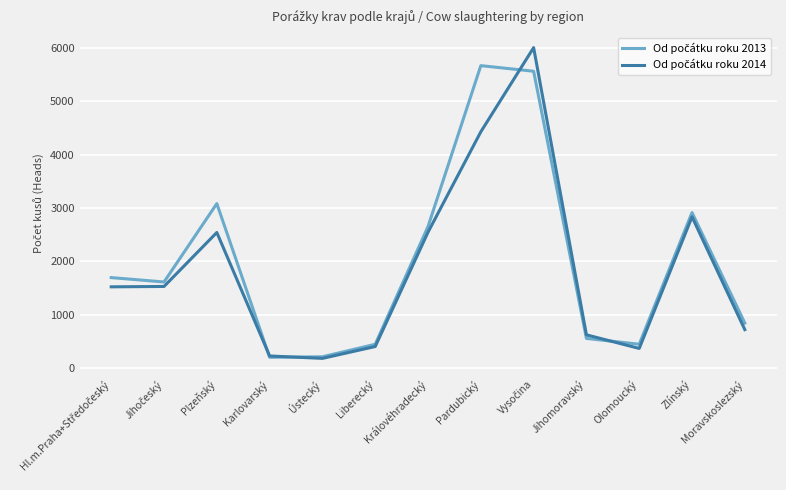

What is the total value across all series at Jihomoravský?

1183